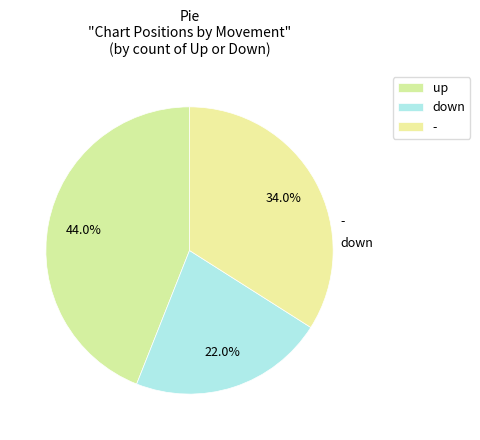

Do down and - together represent more than half of the pie?

Yes